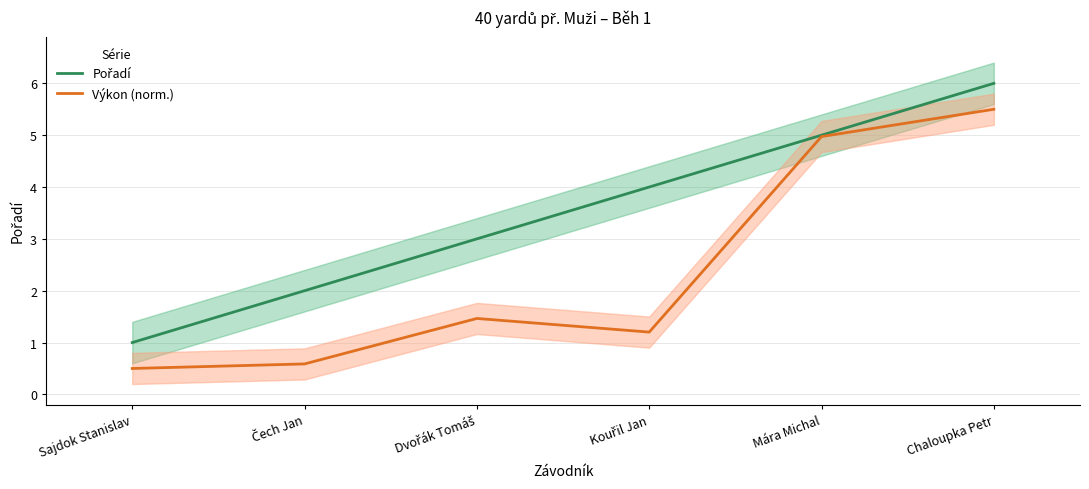

Where does the Výkon (norm.) series first go above 1?

Dvořák Tomáš